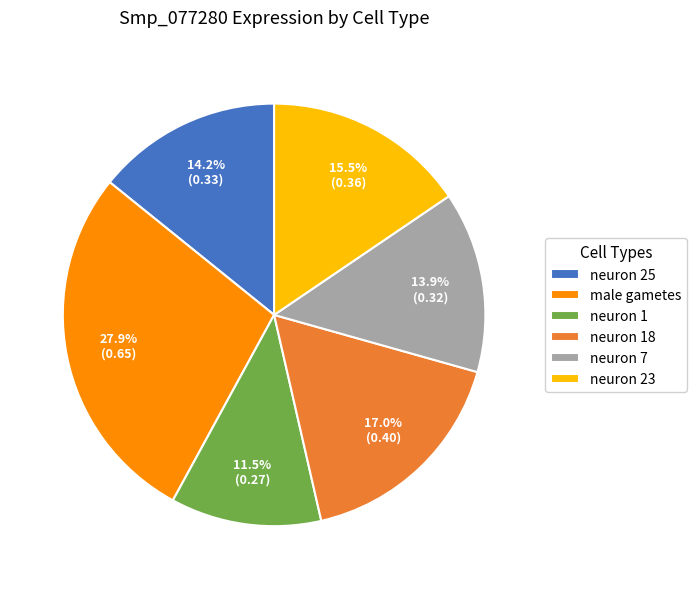

Does neuron 7 account for over 50% of the chart?

No